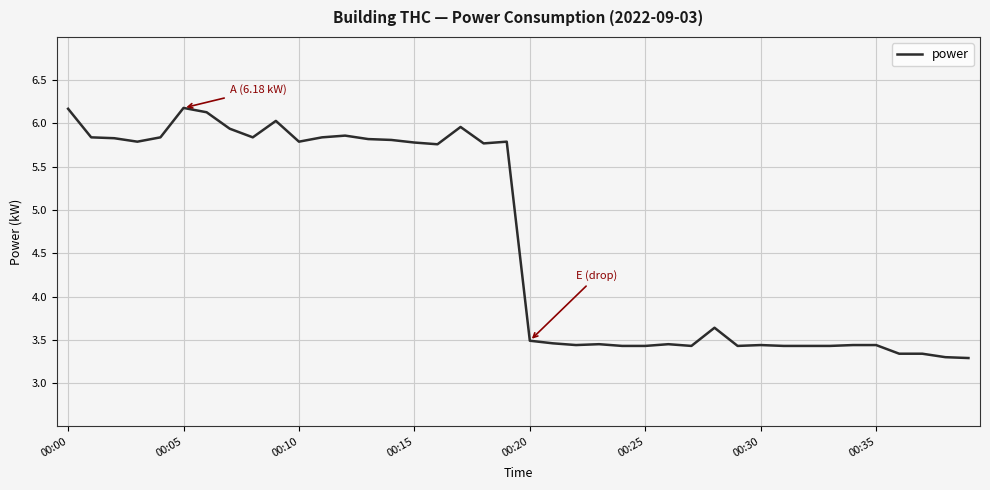

What is the smallest value displayed?

3.3